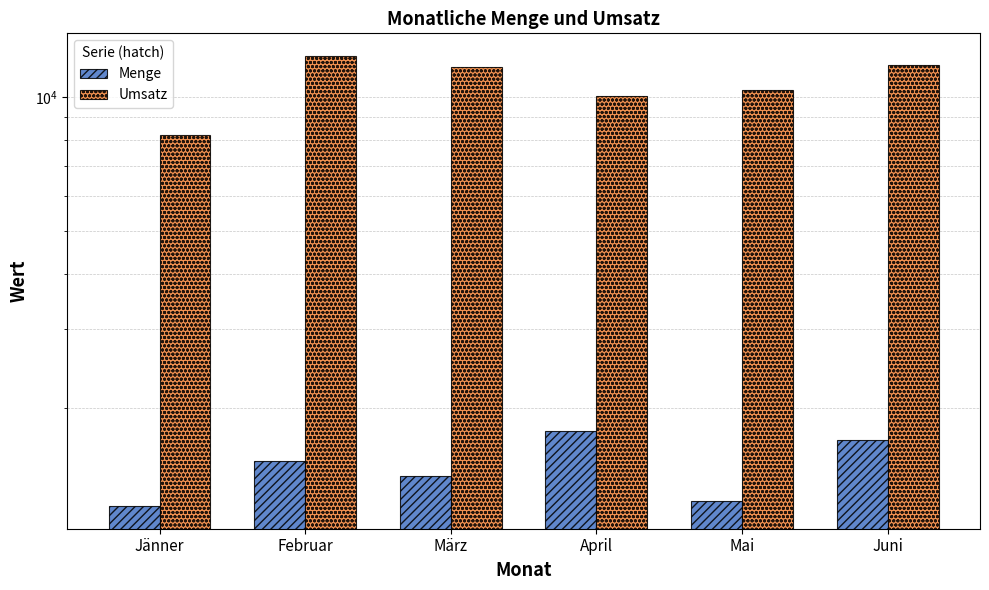

What is the difference between the maximum and minimum values in the Menge series?

570